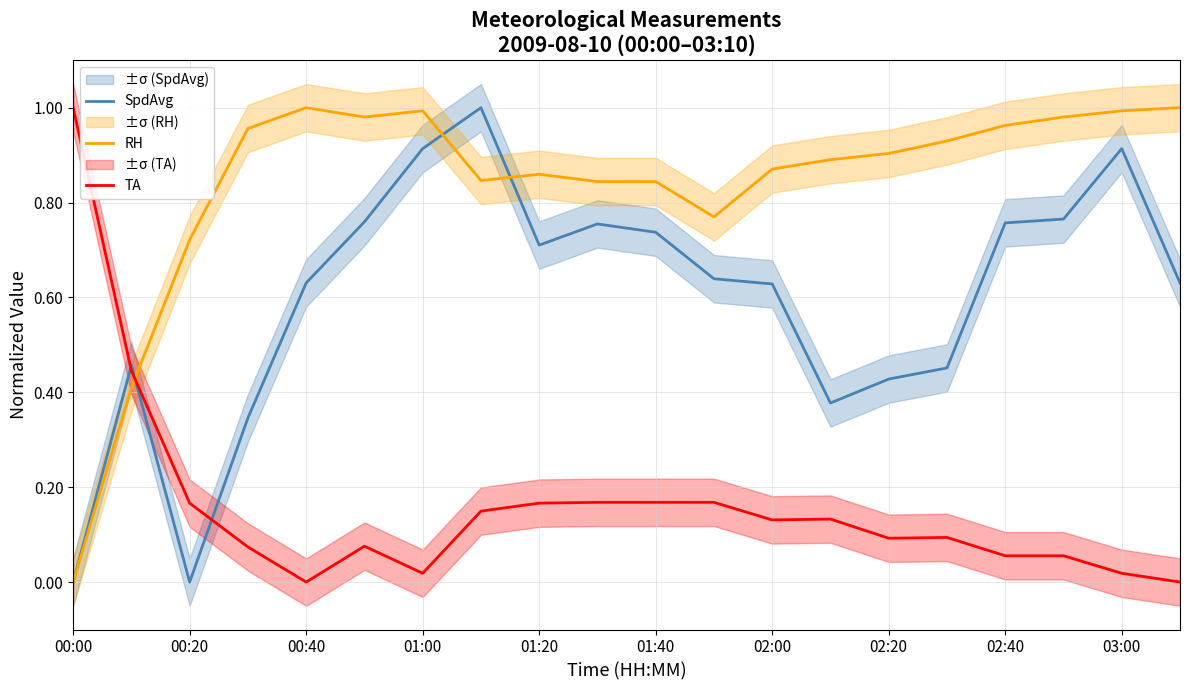

What is the total value across all series at 00:00?

1.0